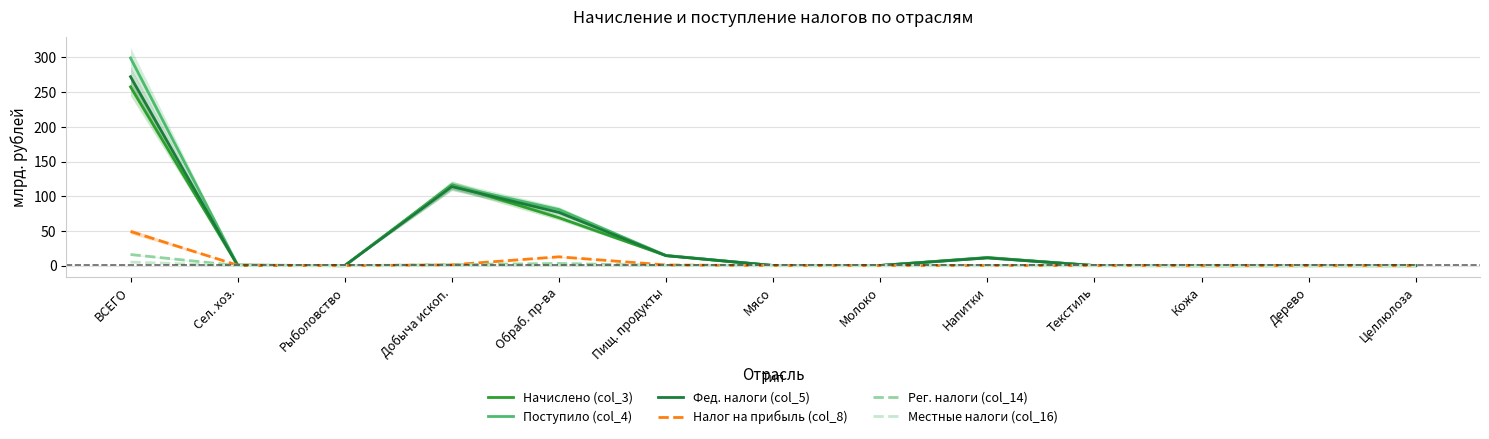

Does the chart have visible grid lines?

Yes